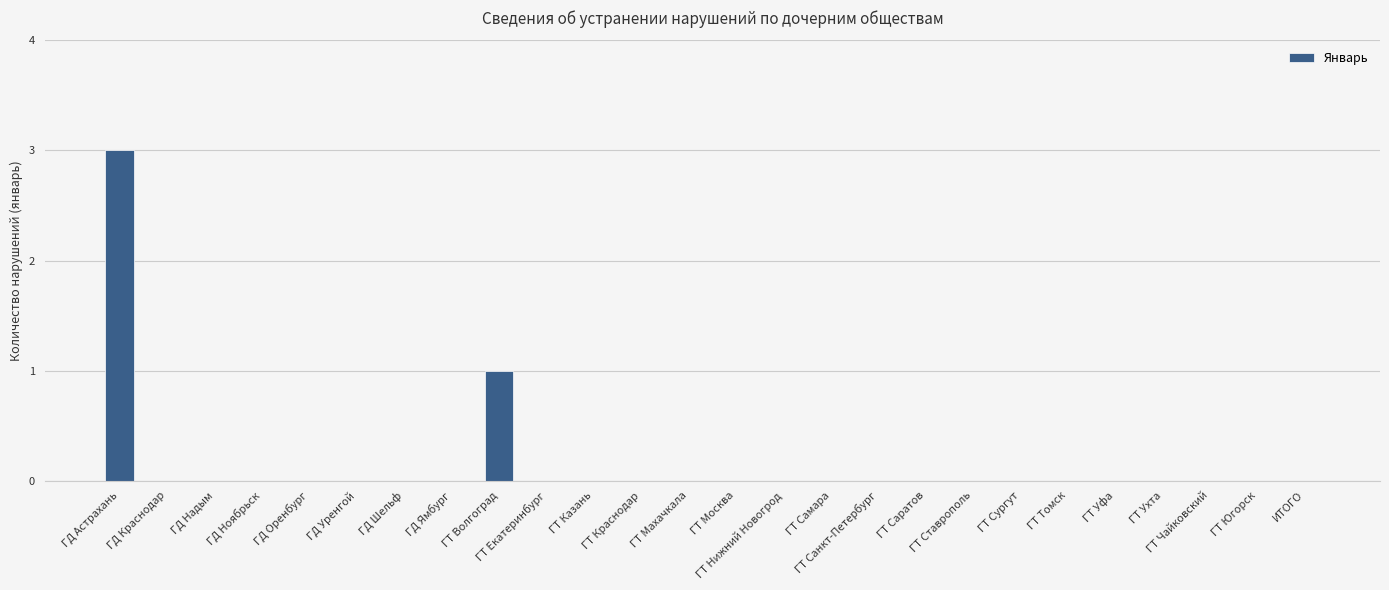

What is the maximum value shown in the chart?

3